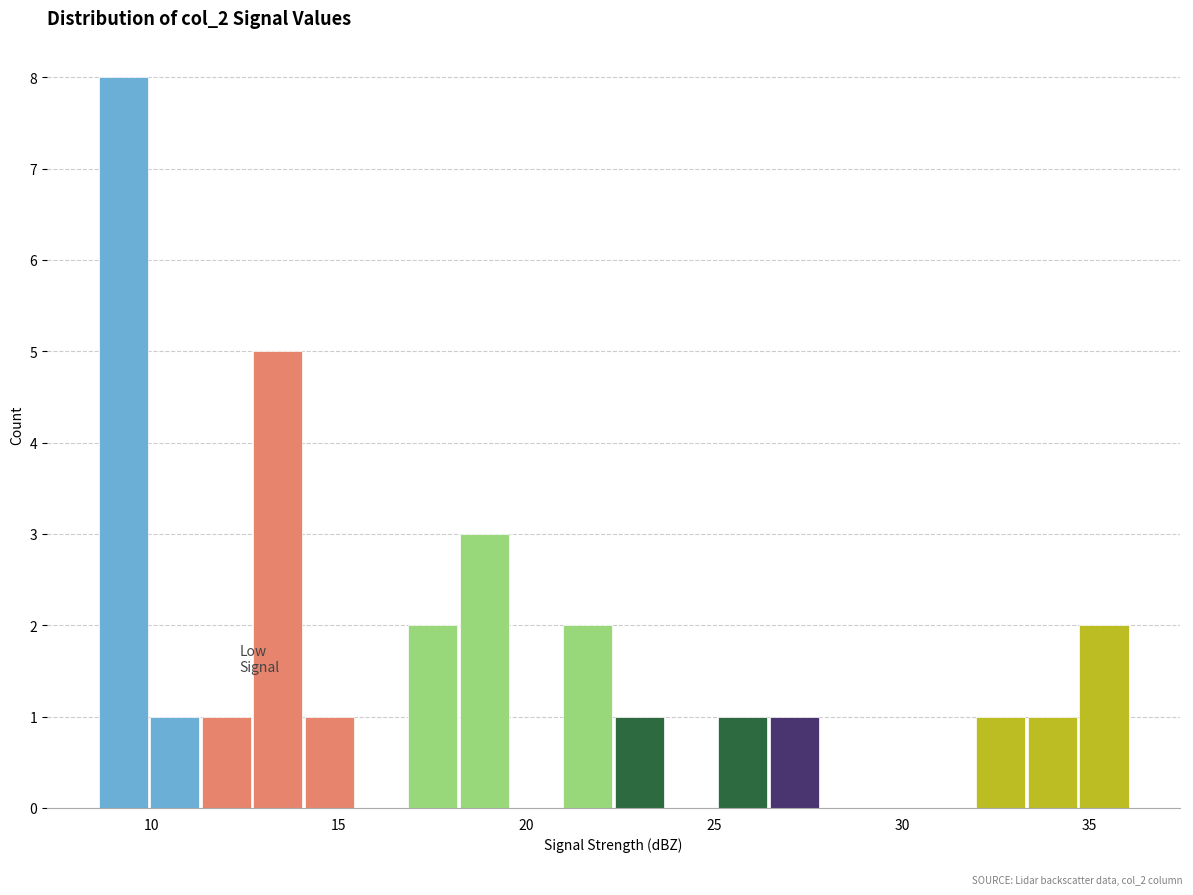

Read against the x-axis, roughly where is the centre of the tallest bar?

9.5